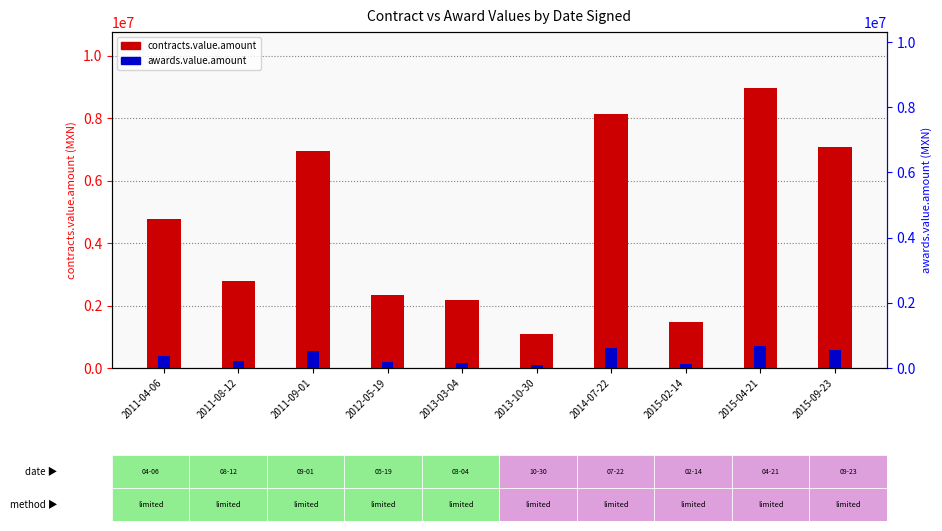

What is the average value of the contracts.value.amount series?

4569330.9